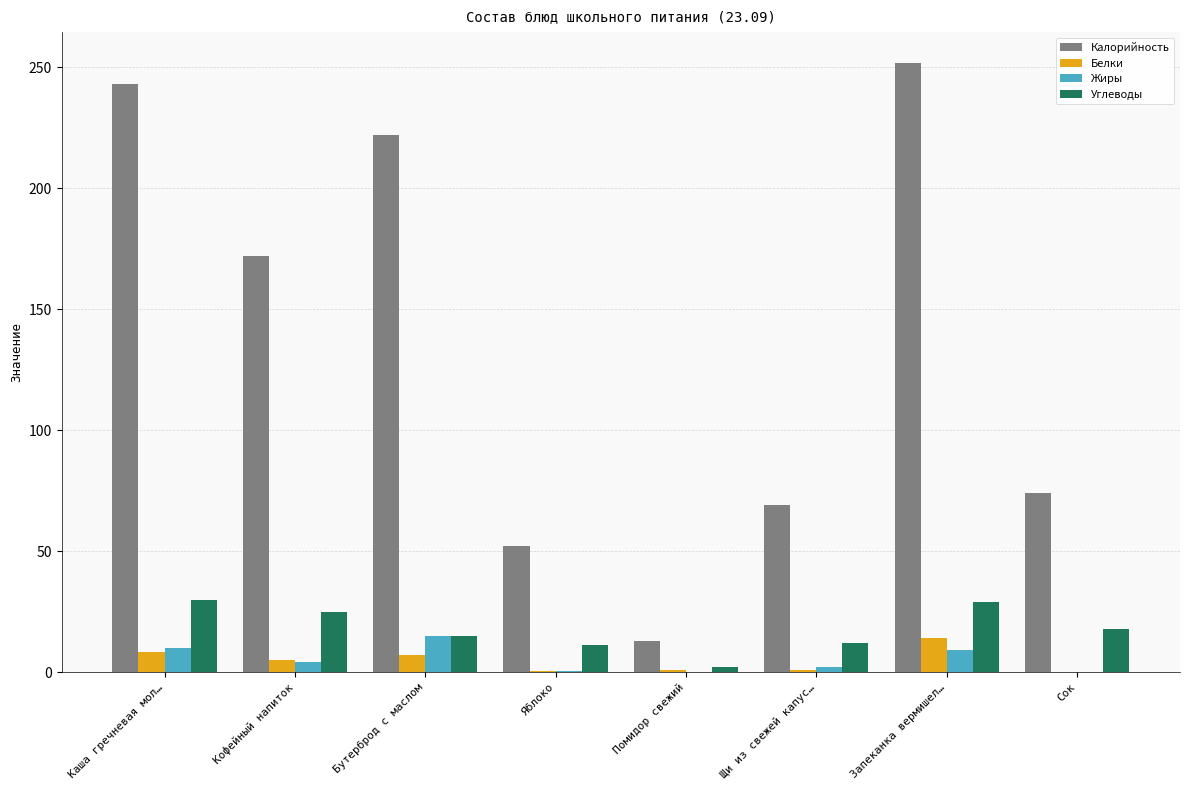

The Жиры series shows 6.8 at Бутерброд с маслом. True or false?

False